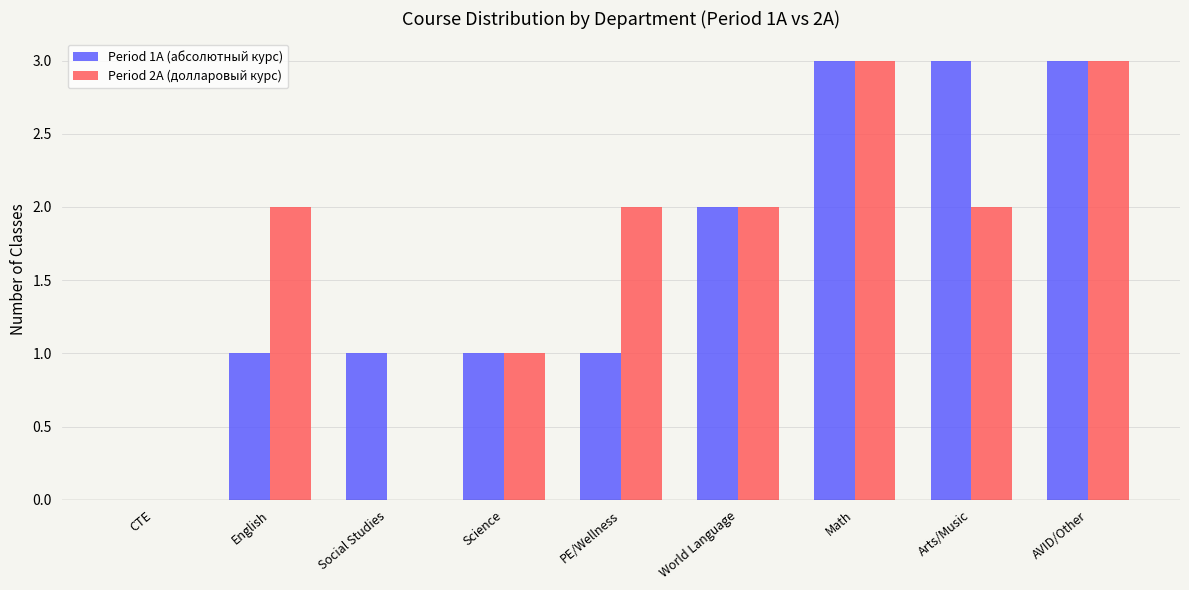

Which series changed the most between CTE and English?

Period 2A (долларовый курс)